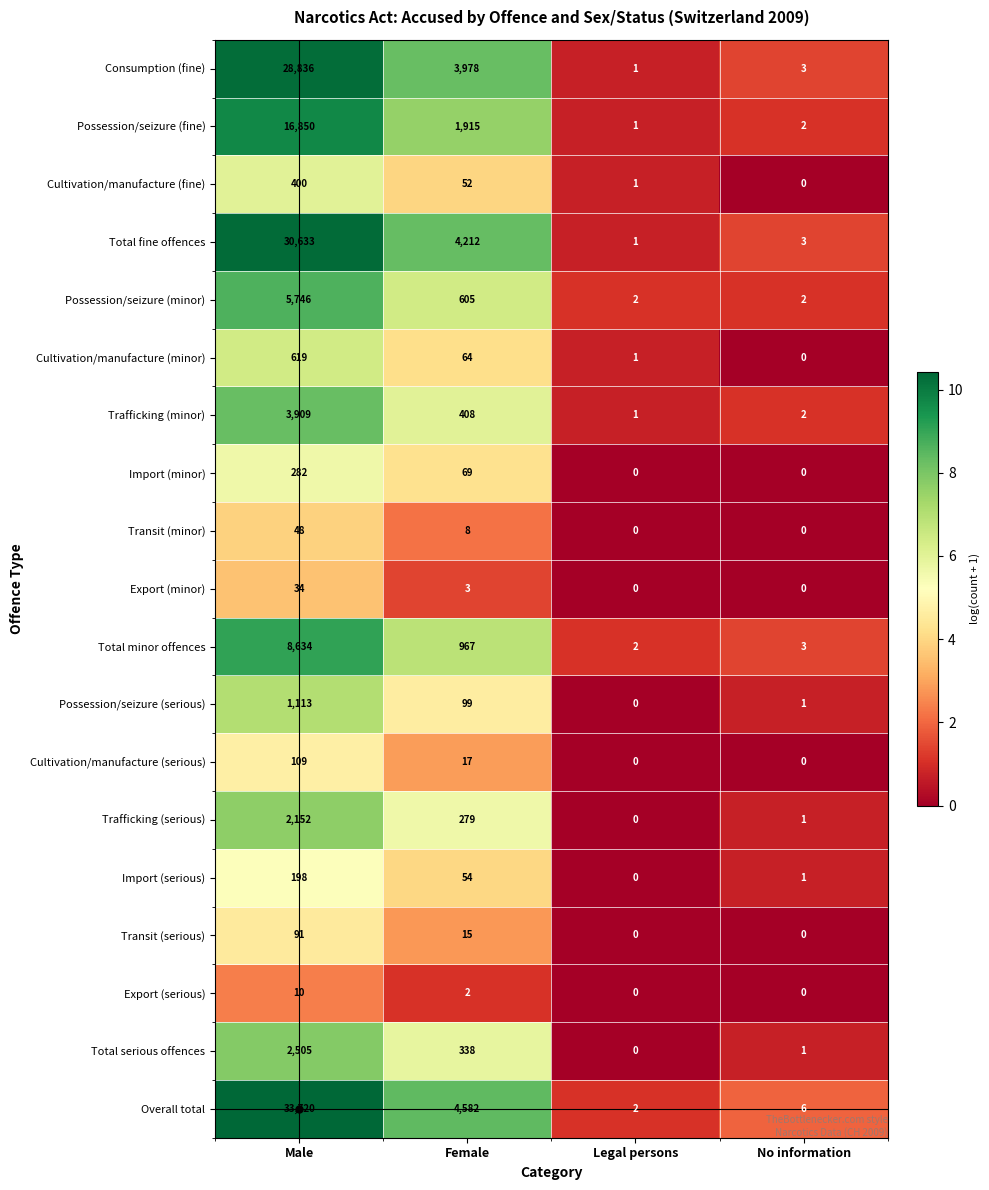

Which category has the lowest value in the Possession/seizure (fine) series?

Legal persons